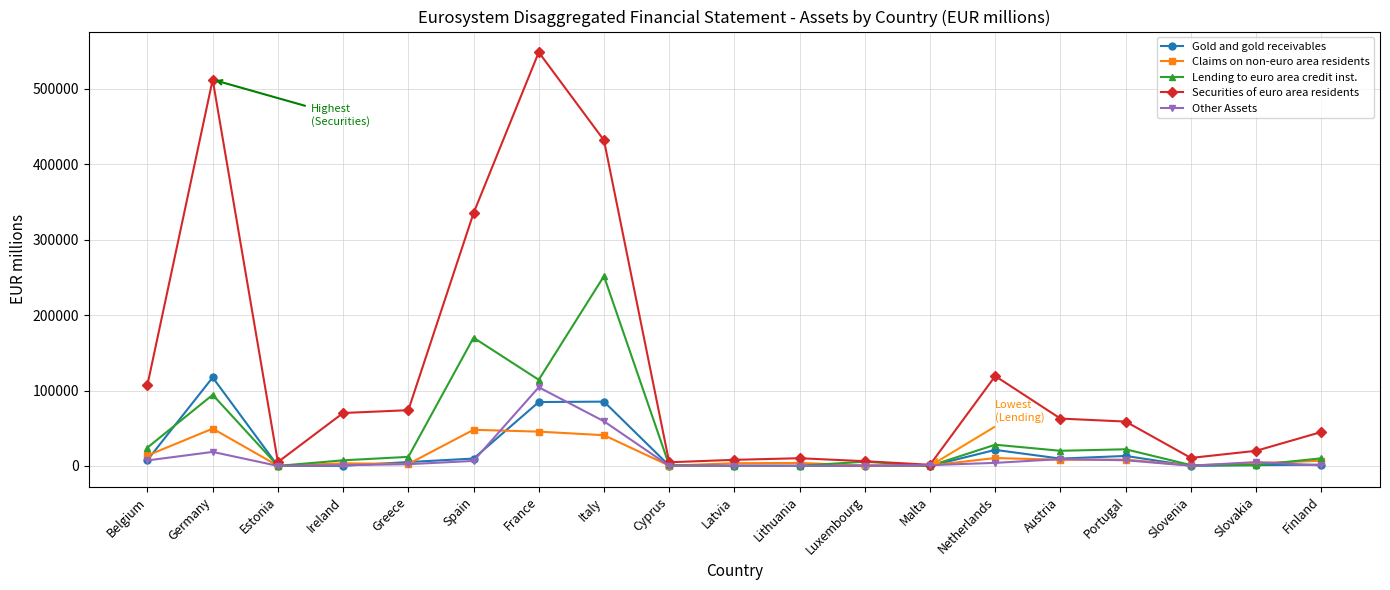

What is the total value across all series at Austria?

110032